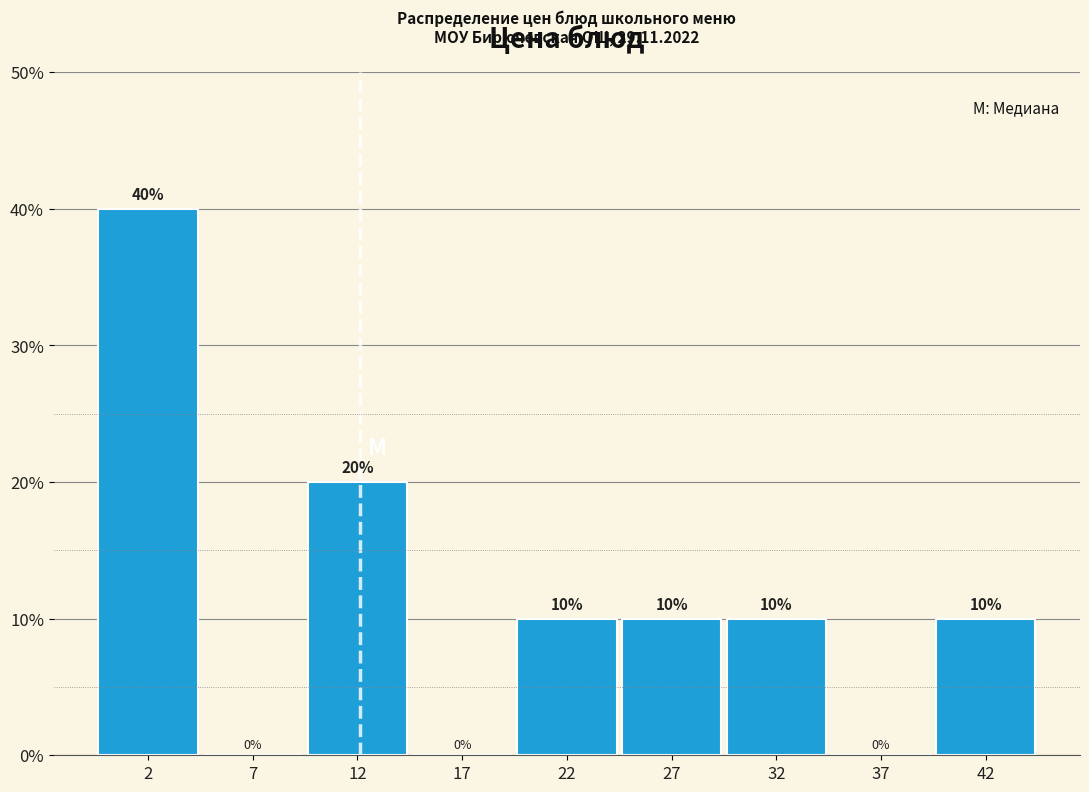

Reading left to right, transcribe all the data shown in this chart.

2=40	7=0	12=20	17=0	22=10	27=10	32=10	37=0	42=10